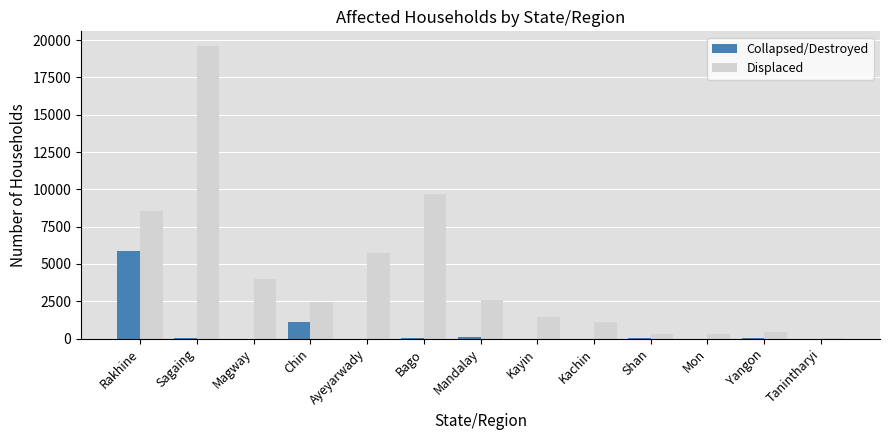

How many groups of bars are there?

13